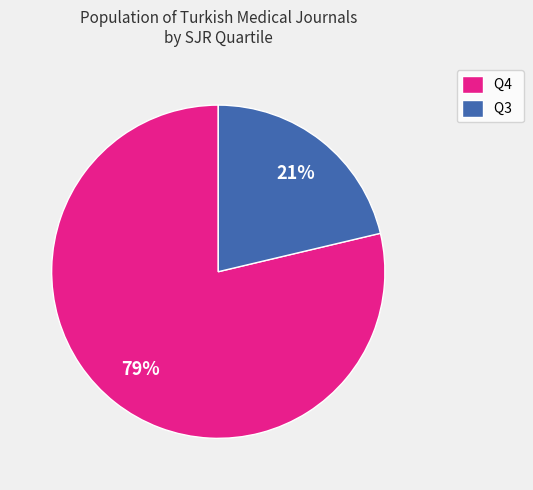

Which has a higher value, Q3 or Q4?

Q4